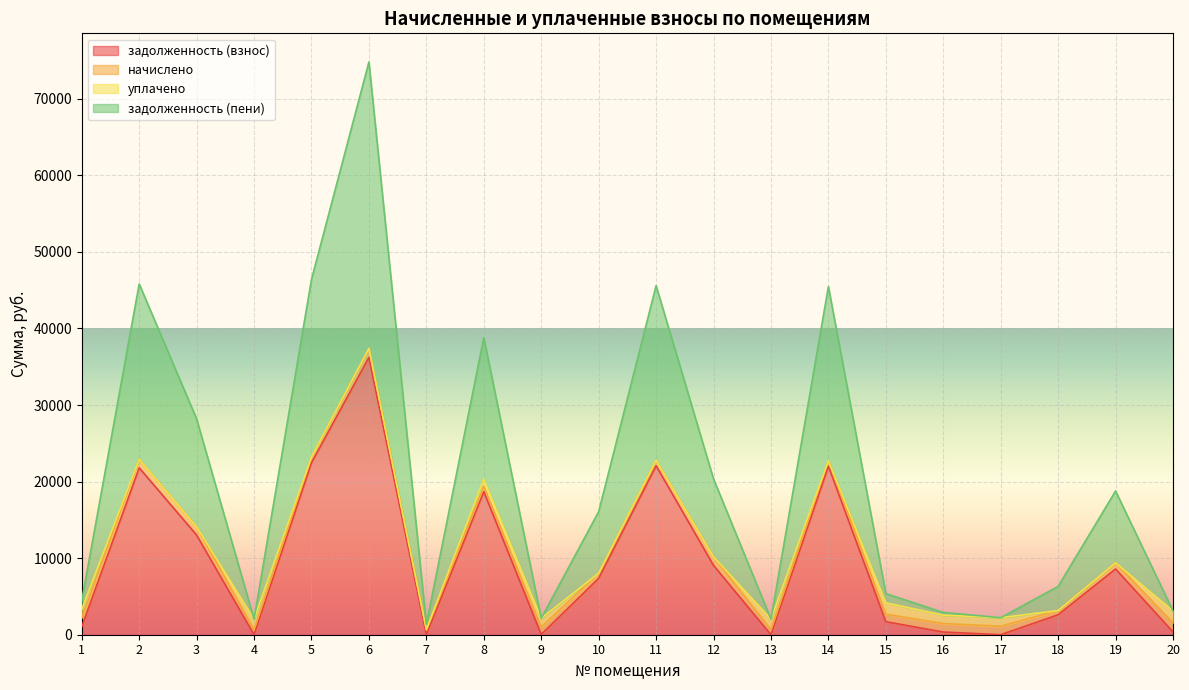

Which category has the lowest value in the задолженность (взнос) series?

4